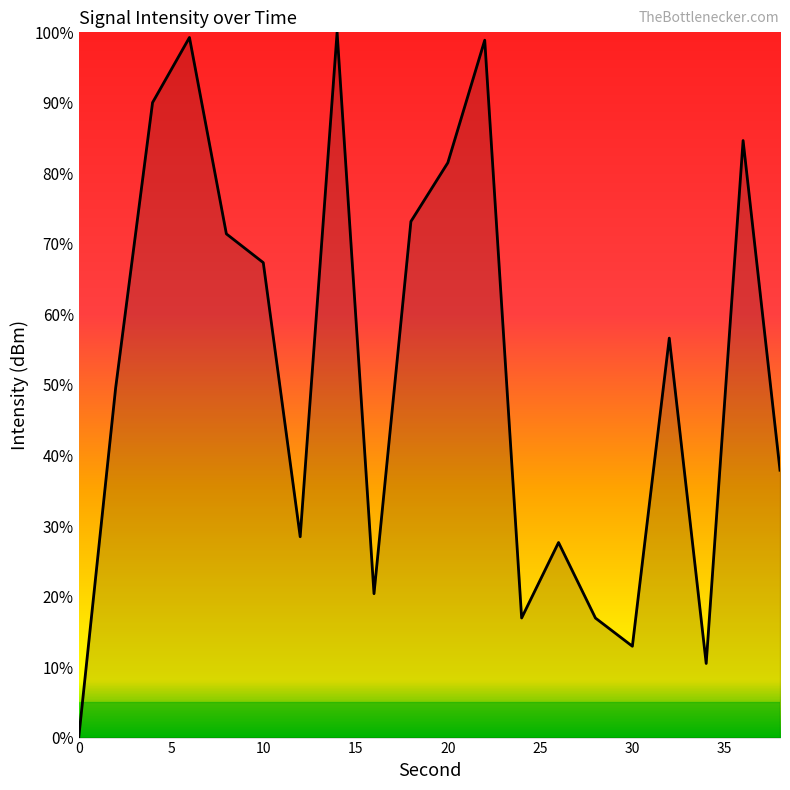

What is the difference between the maximum and minimum values?

100.0